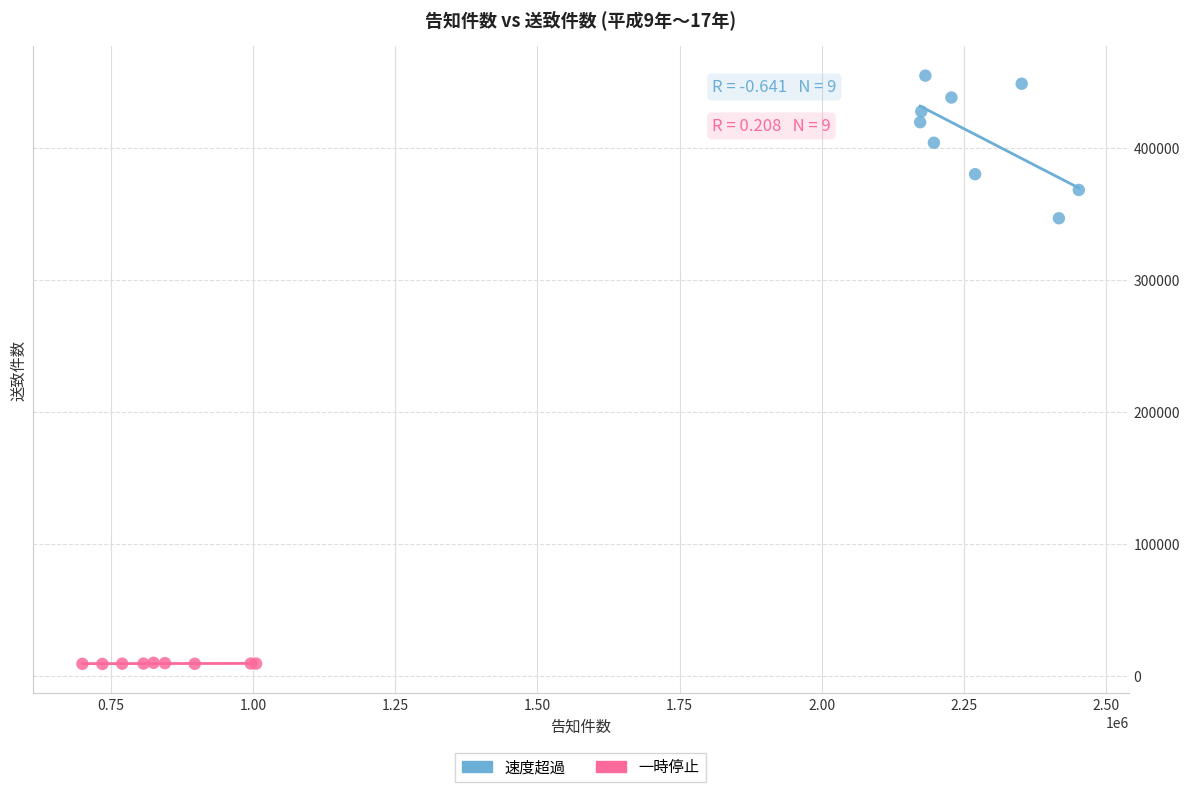

Which series contains the lowest Y value?

一時停止